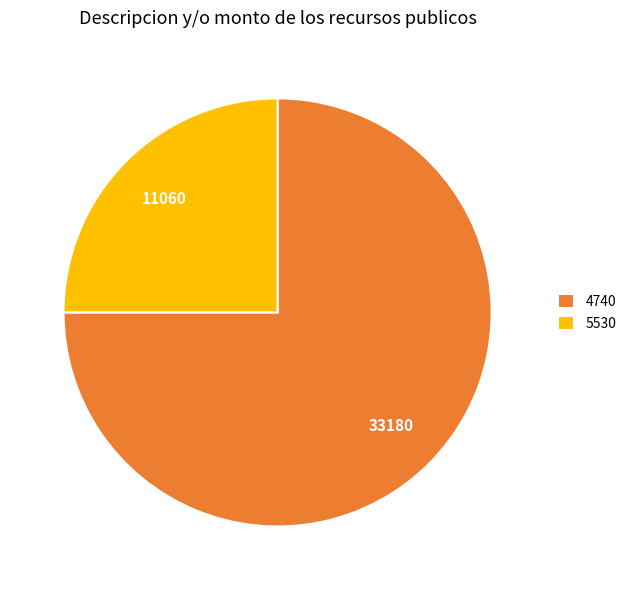

Do 4740 and 5530 together represent more than half of the pie?

Yes